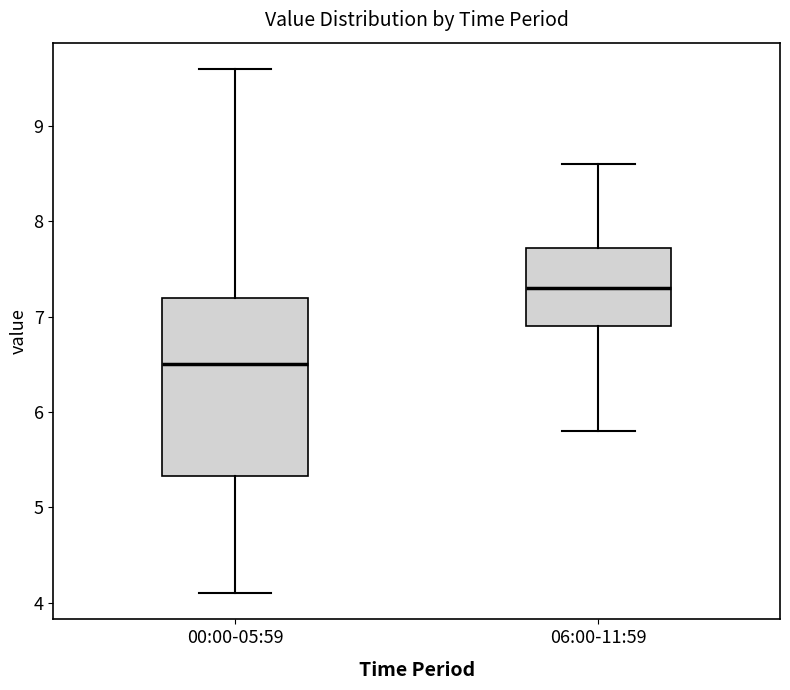

Comparing the boxes themselves (not the whiskers), which one is the tallest?

00:00-05:59